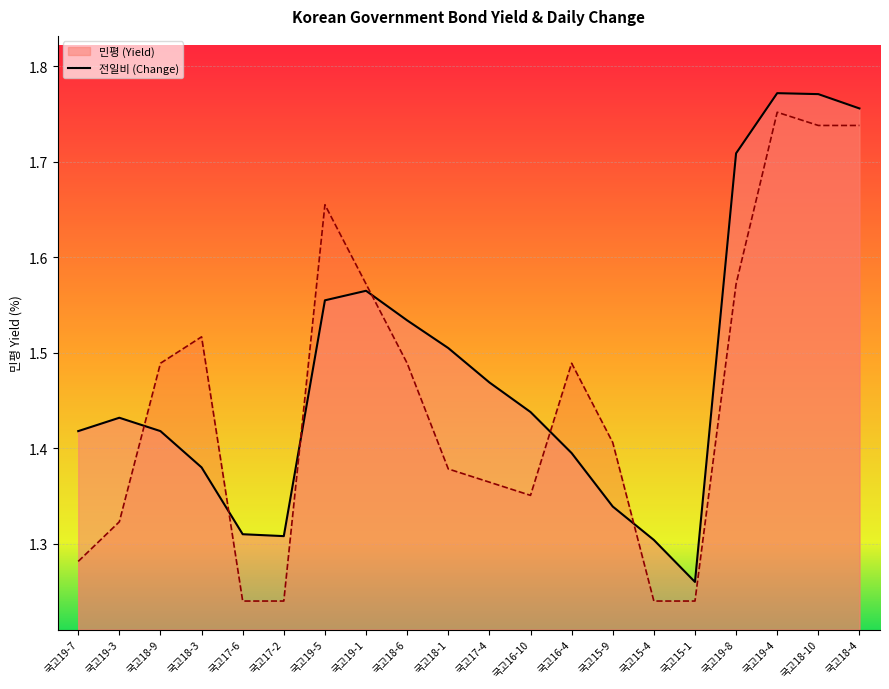

How many times do 민평 (Yield) line and 전일비 (Change) line cross each other?

6